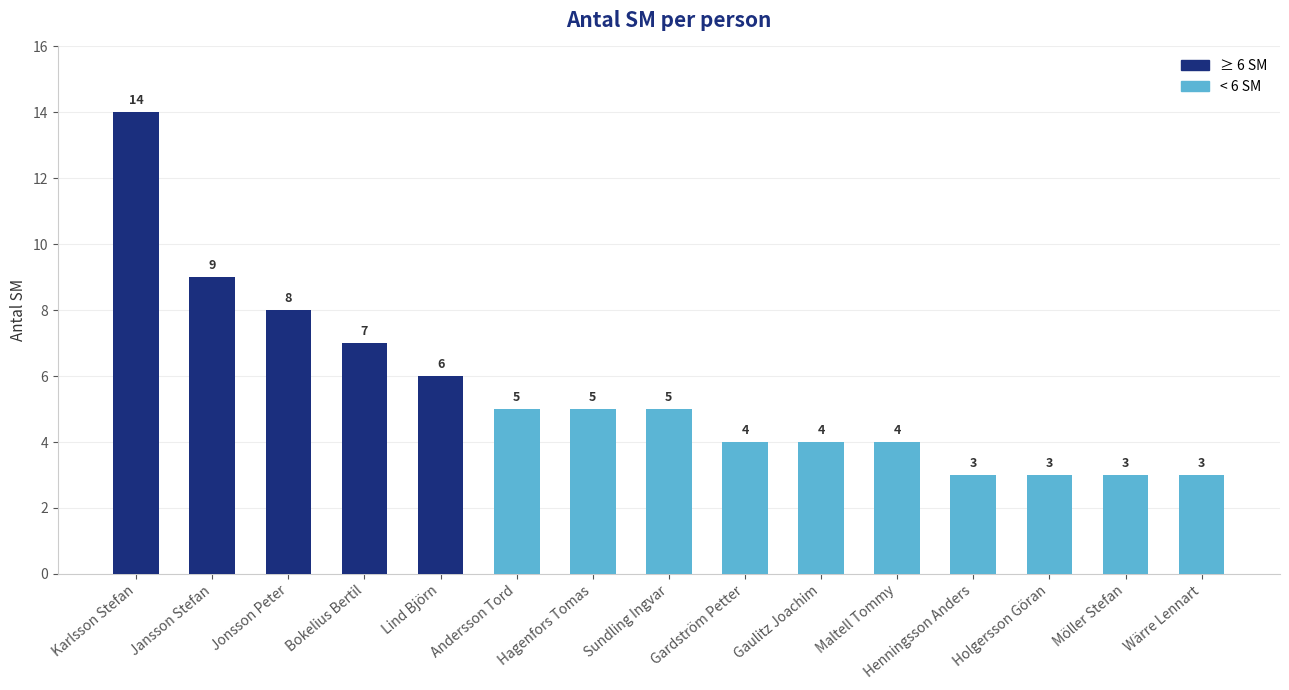

True or false: the data shows 2 at Jansson Stefan.

False